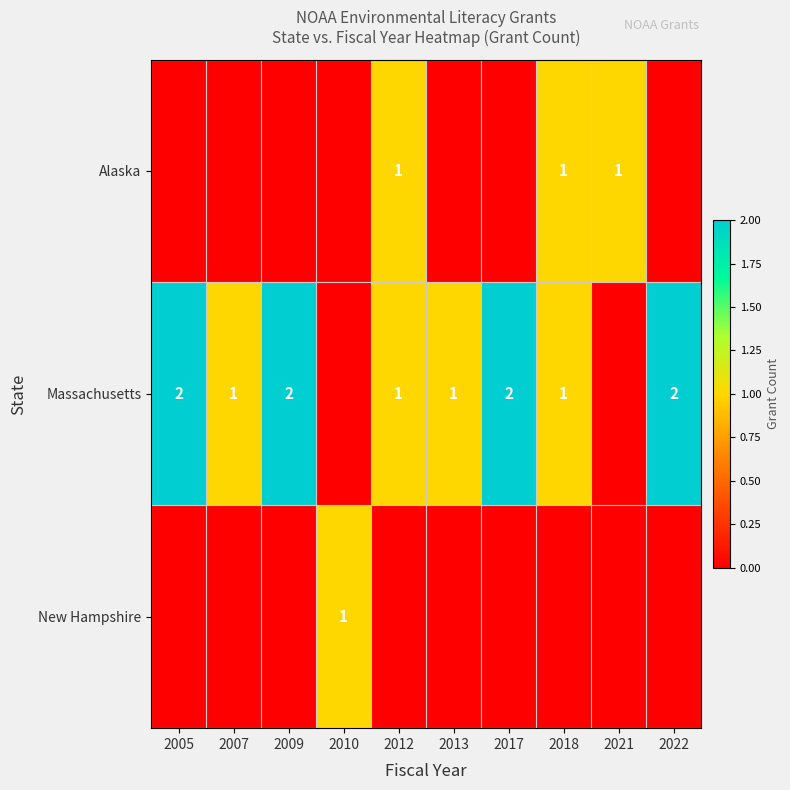

What is the sum of the Massachusetts values at 2005 and 2018?

3